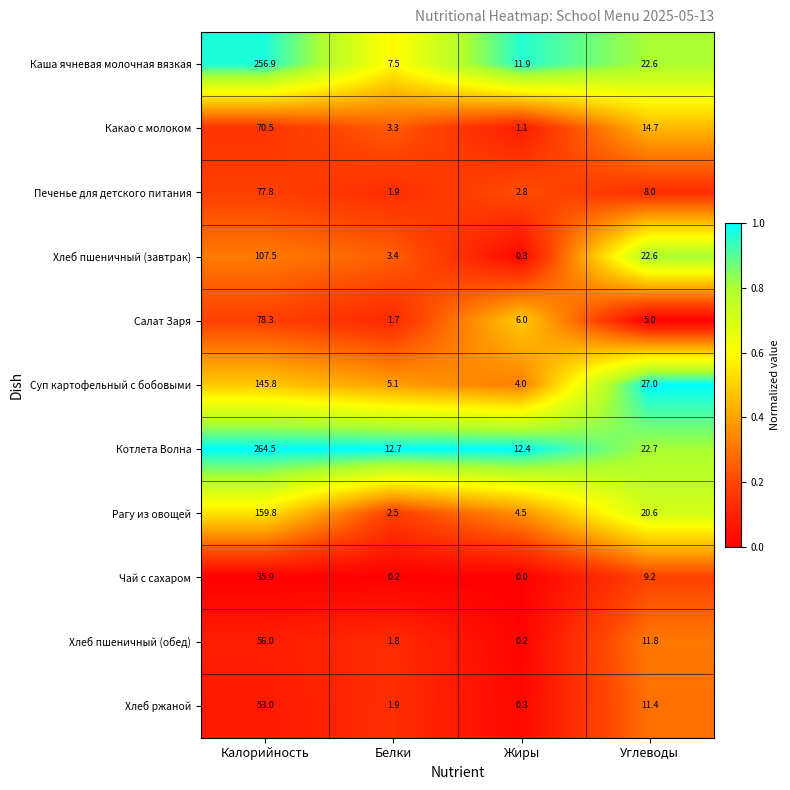

Which series changed the most between Калорийность and Углеводы?

Котлета Волна